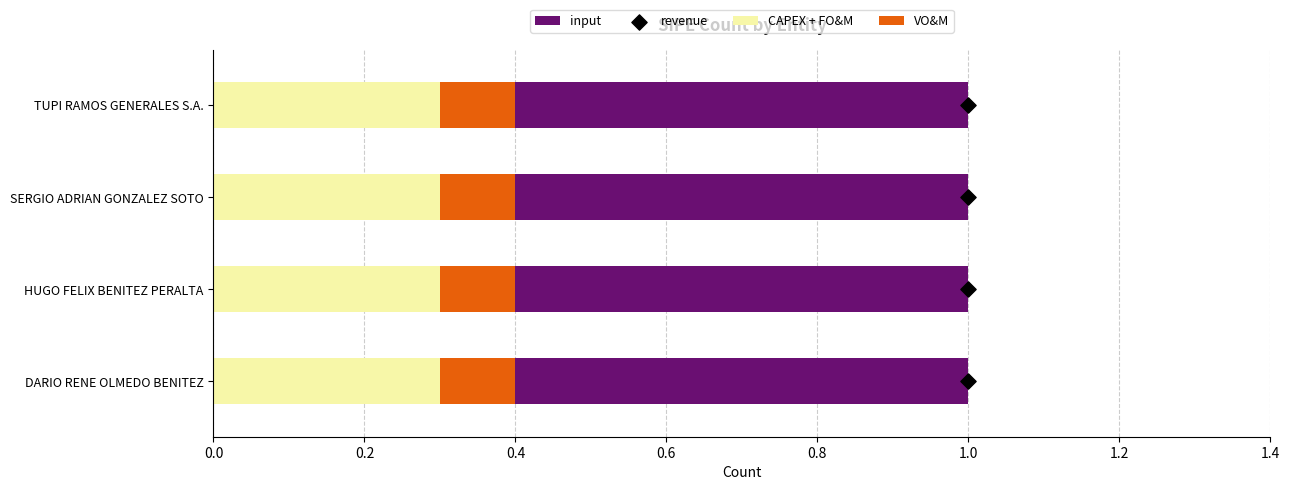

Which series reaches the maximum Y coordinate?

revenue